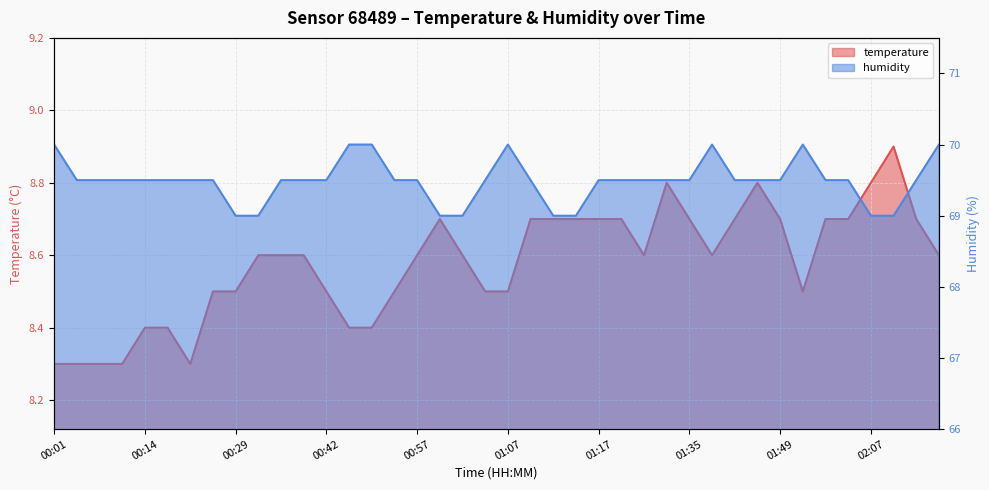

At which label is temperature closest to 8?

00:01